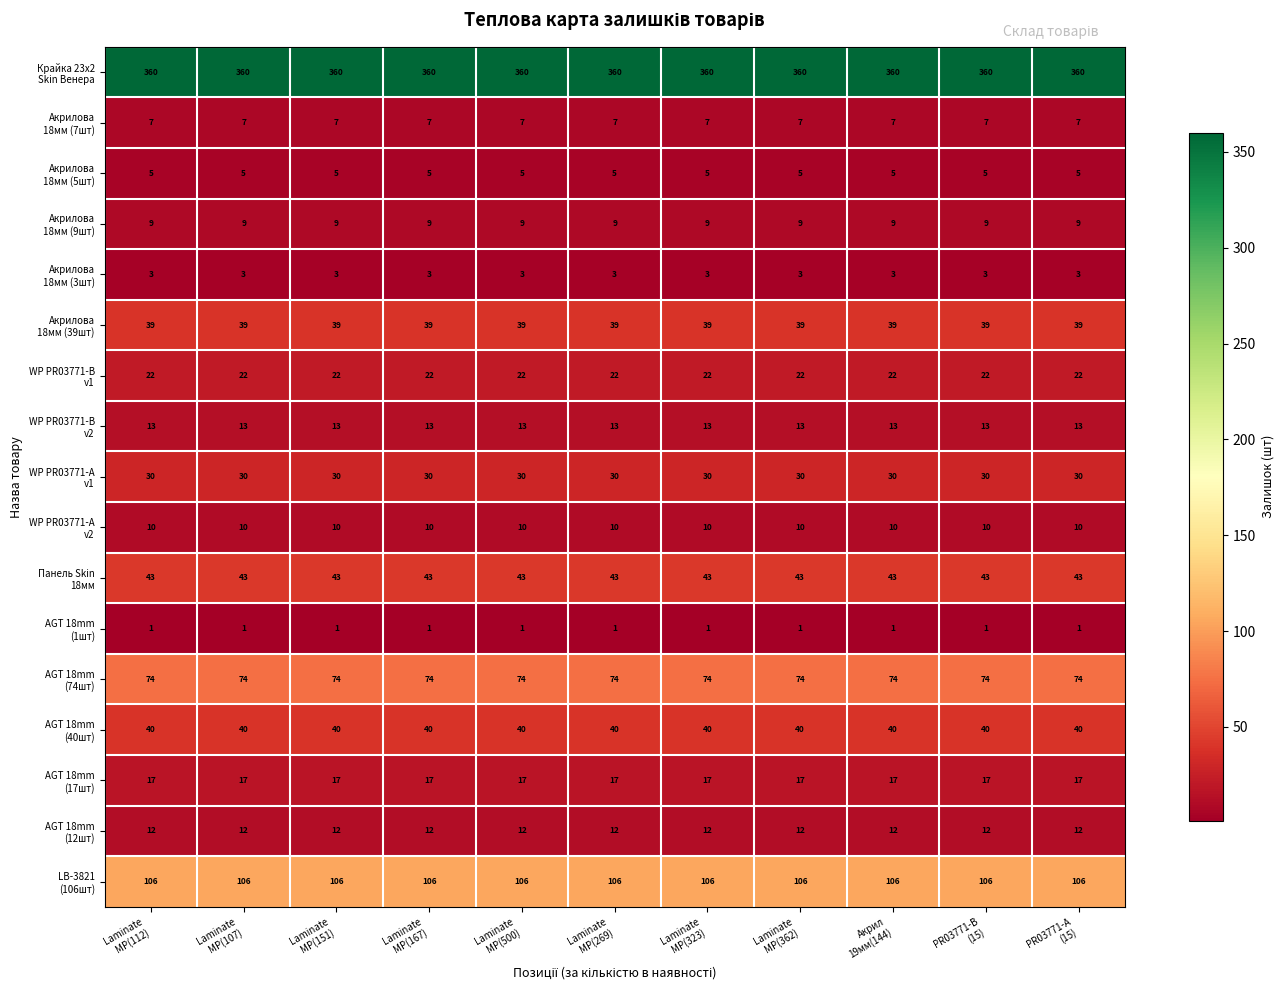

What is the greatest value displayed?

360